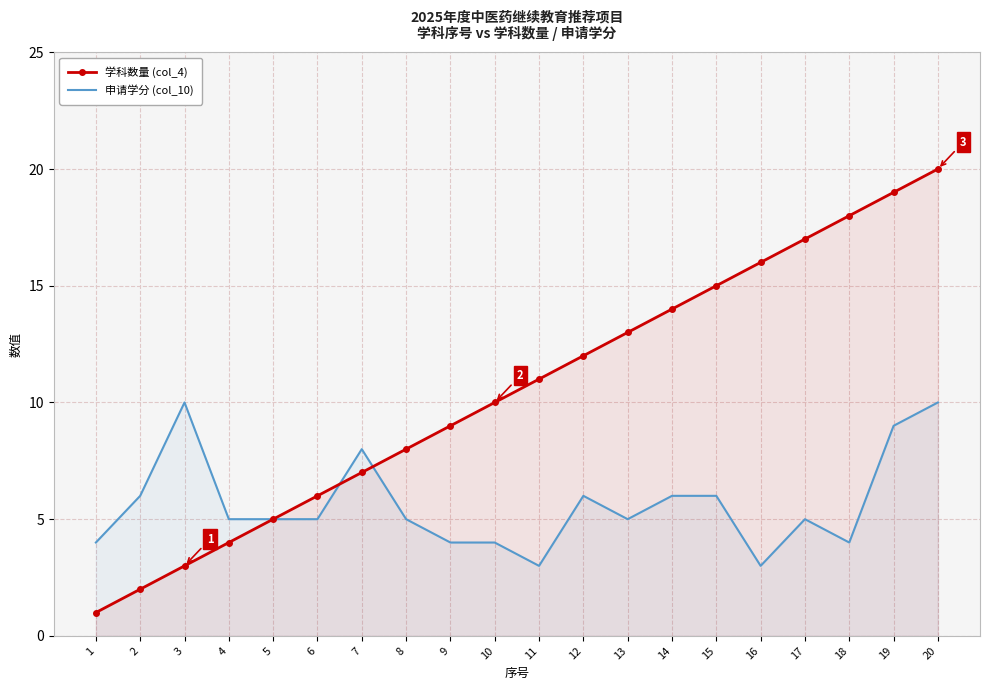

What value does the 申请学分 (col_10) series have at 7?

8